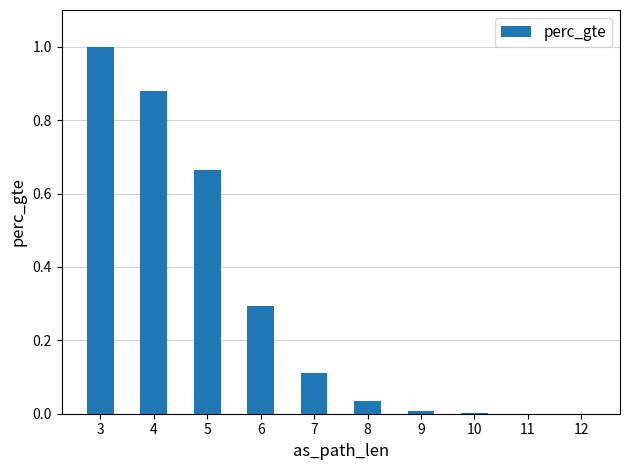

The chart shows a value of 0.1 at 8. True or false?

False